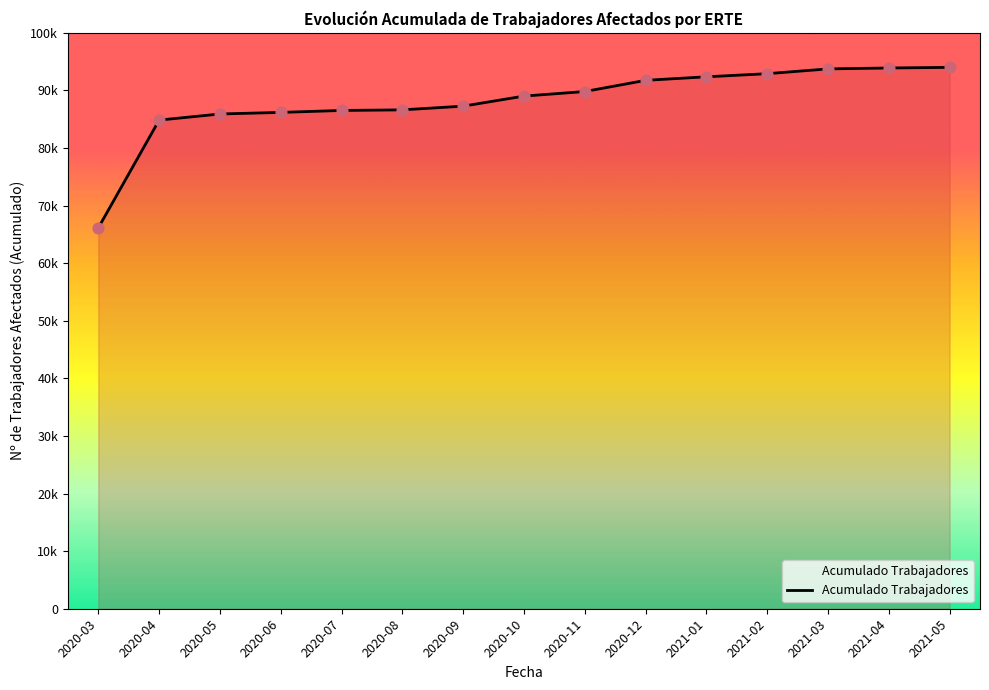

What is the ratio of the value at 2020-03 to the value at 2021-04?

0.7